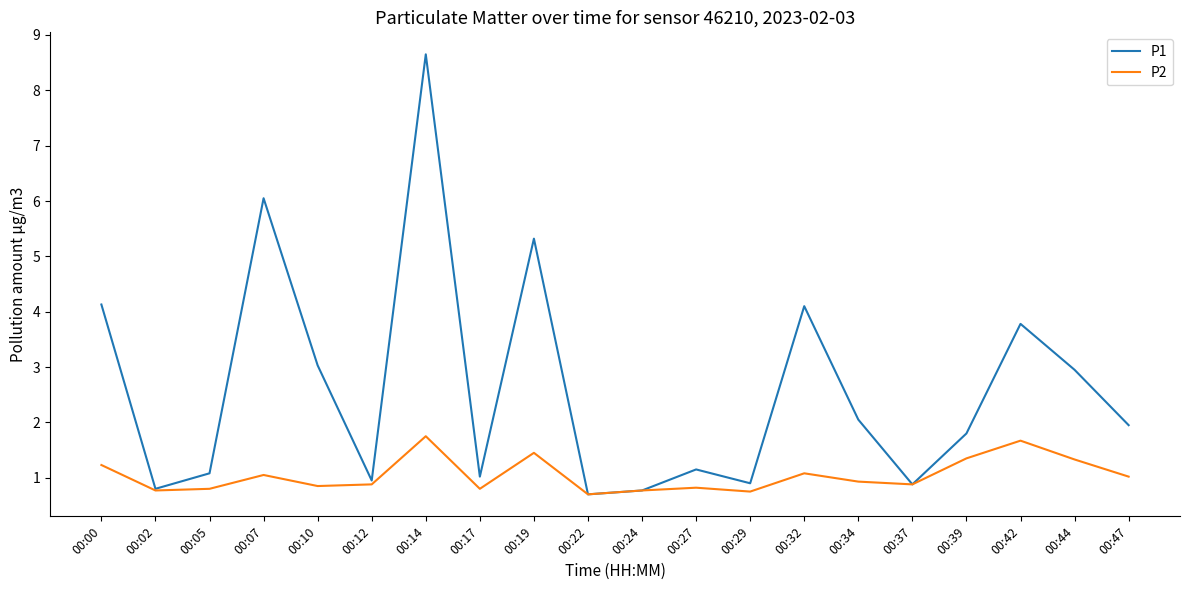

At which category is the sum across all series the highest?

00:14